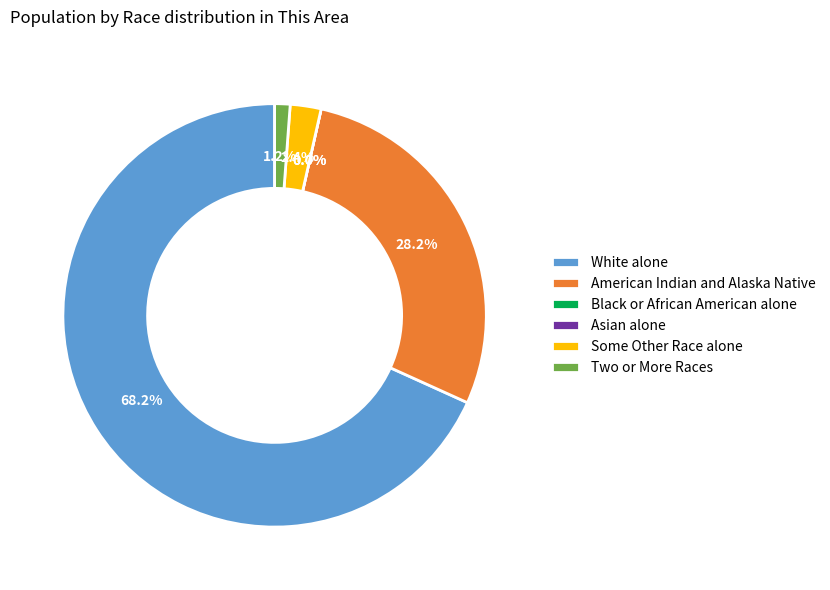

Between Asian alone and Some Other Race alone, which is larger?

Some Other Race alone